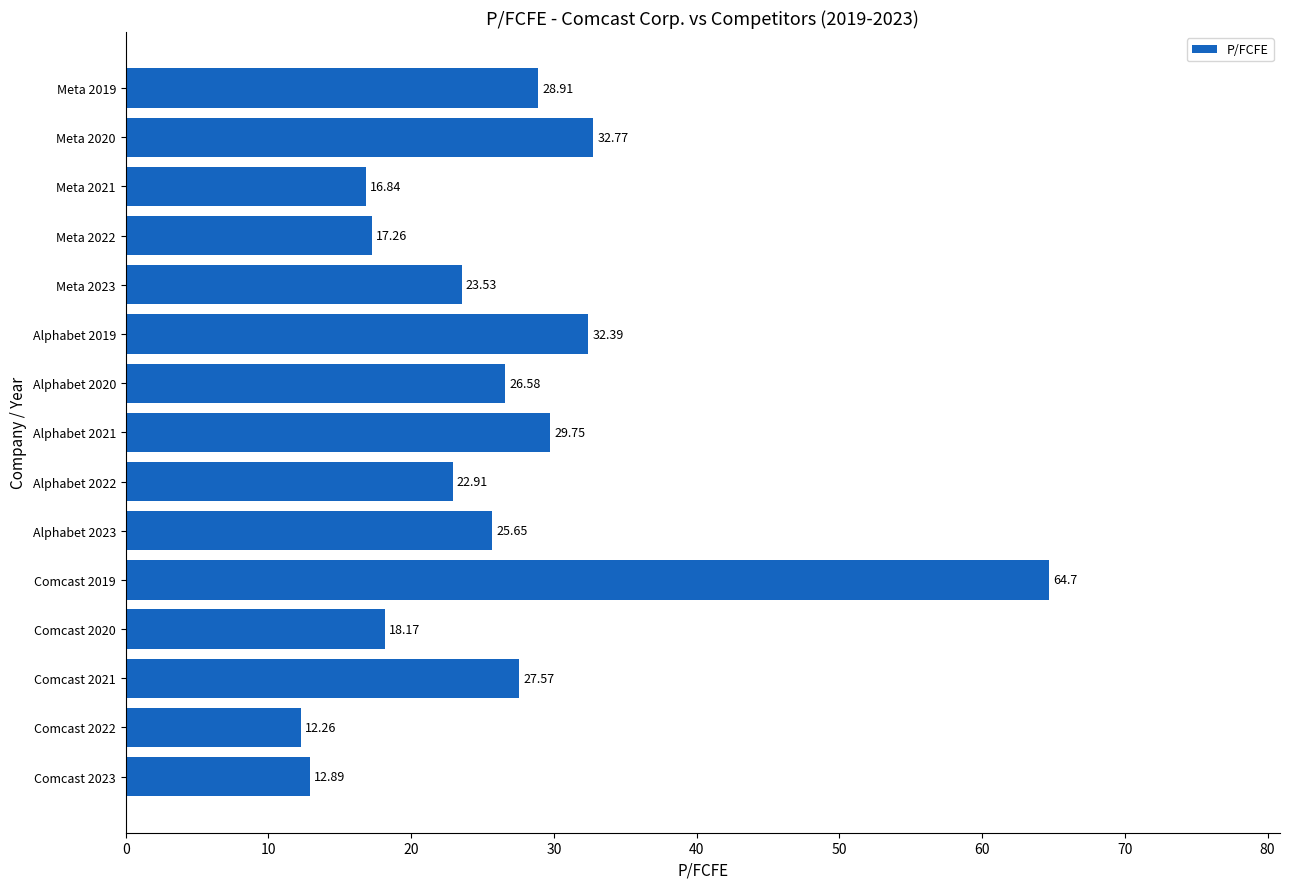

List the labels in order of value, largest first.

Comcast 2019, Meta 2020, Alphabet 2019, Alphabet 2021, Meta 2019, Comcast 2021, Alphabet 2020, Alphabet 2023, Meta 2023, Alphabet 2022, Comcast 2020, Meta 2022, Meta 2021, Comcast 2023, Comcast 2022